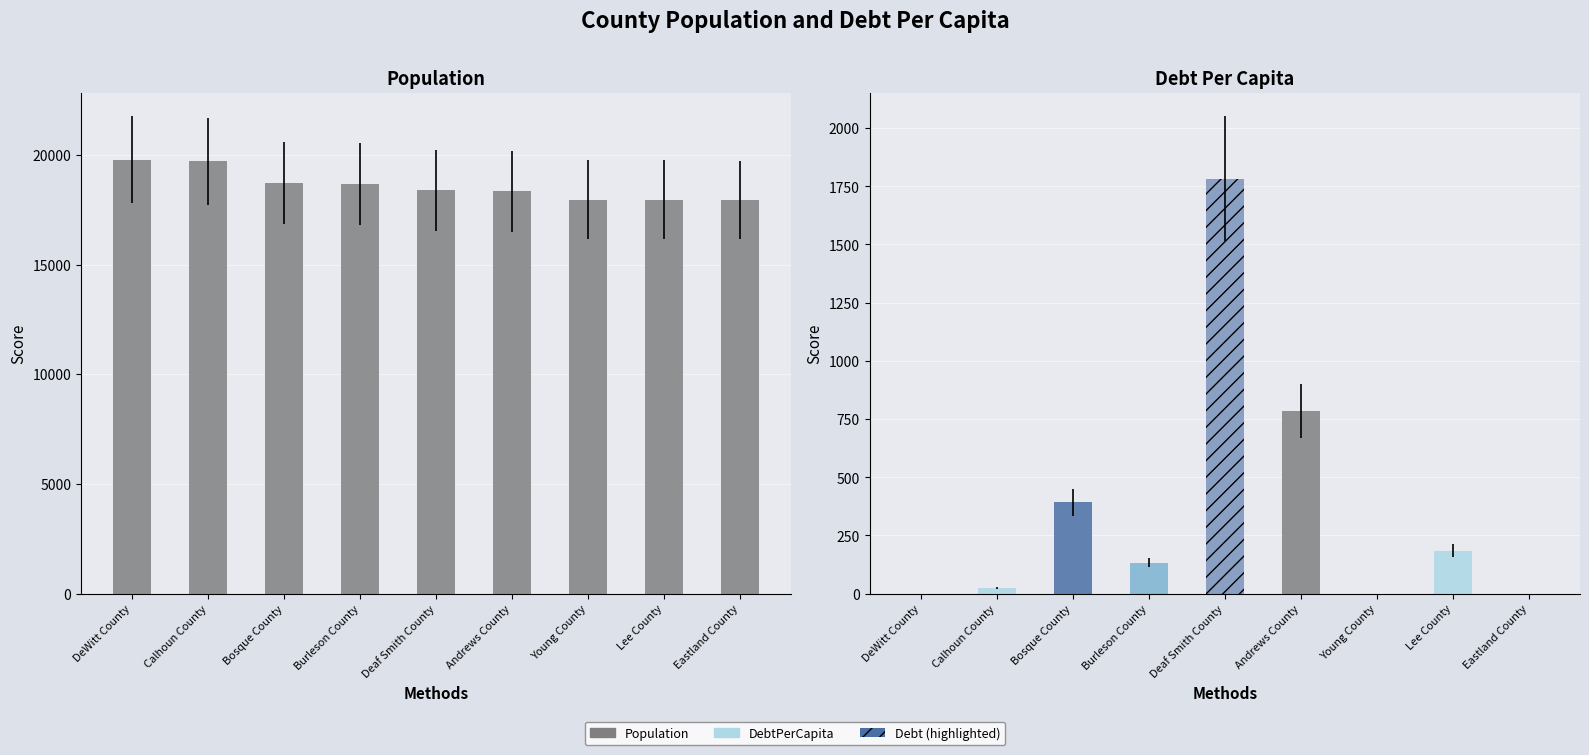

What is the value of the 2nd bar from the left?

19706